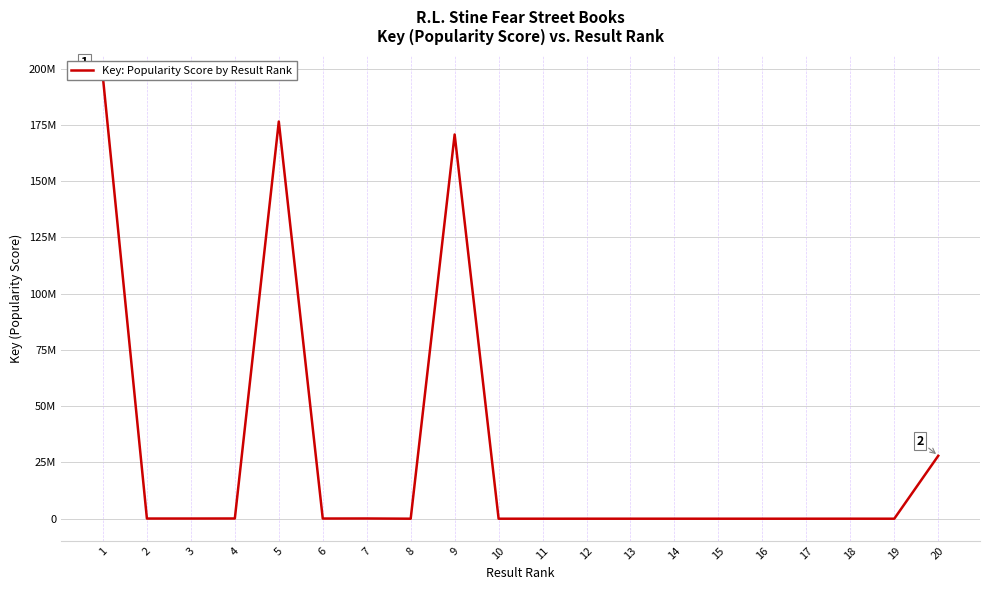

Count the number of values greater than 7116.

9